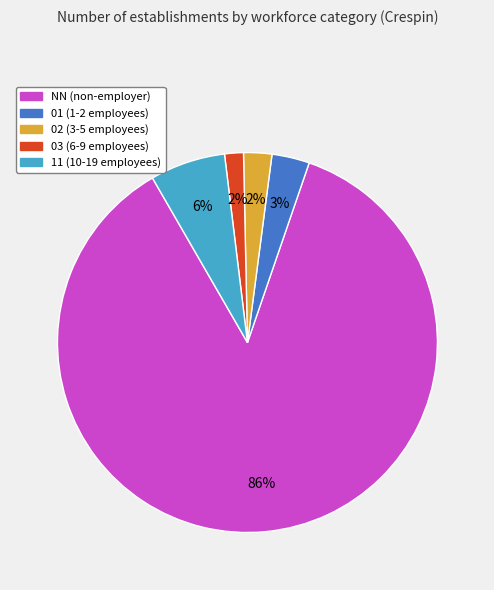

The 11 slice represents 6% of the pie. True or false?

True